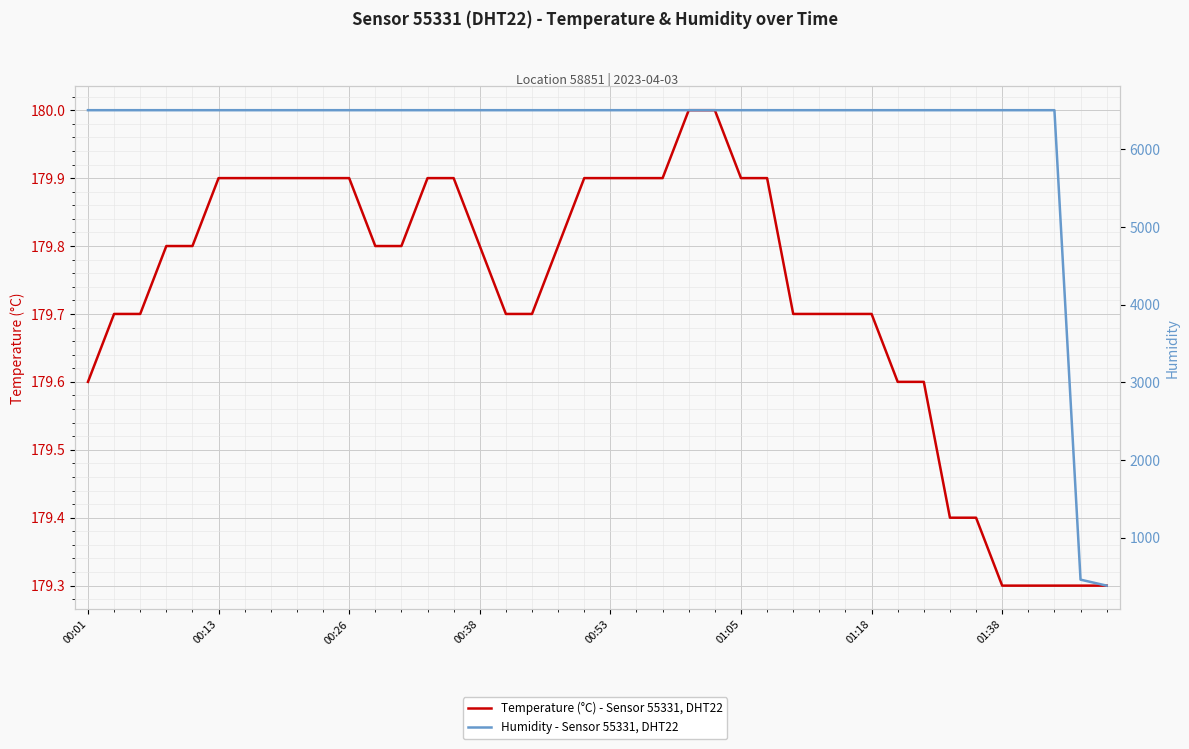

At how many categories does at least one series exceed 3753?

38